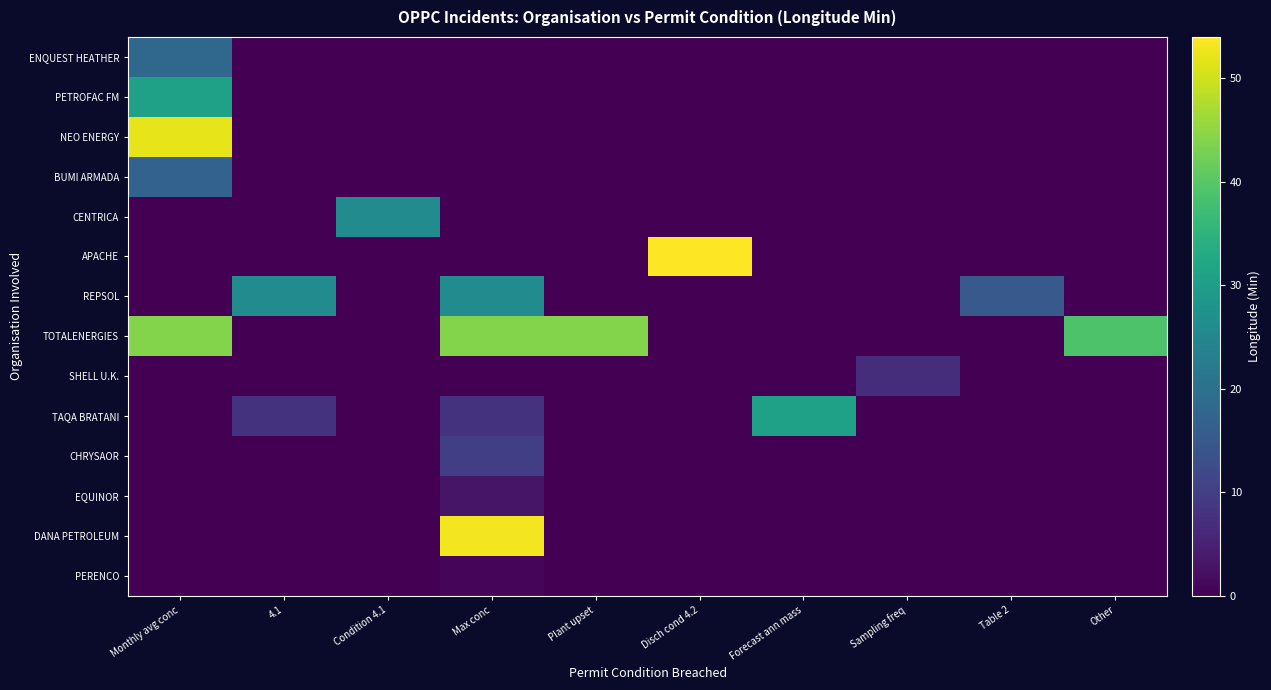

Which series changed the most between 4.1 and Max conc?

DANA PETROLEUM